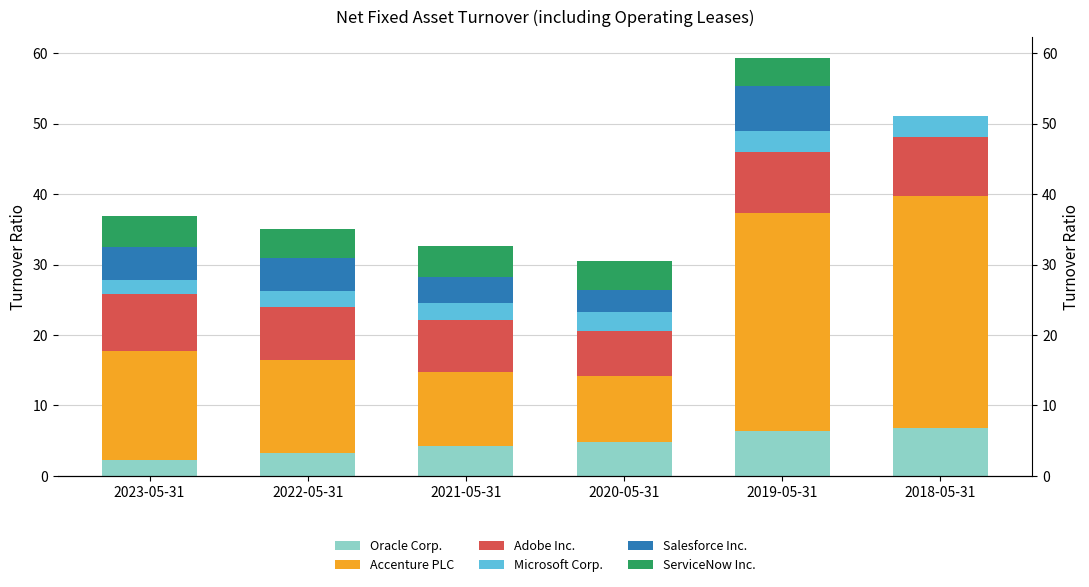

Rank the series by their maximum value, from lowest to highest.

Microsoft Corp., ServiceNow Inc., Salesforce Inc., Oracle Corp., Adobe Inc., Accenture PLC